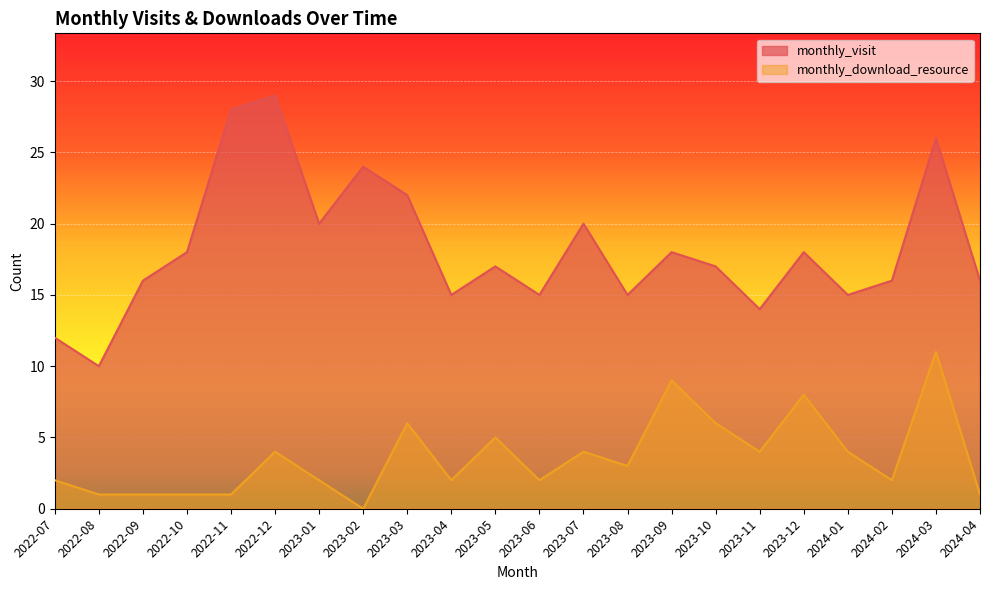

At how many categories does at least one series exceed 0?

22